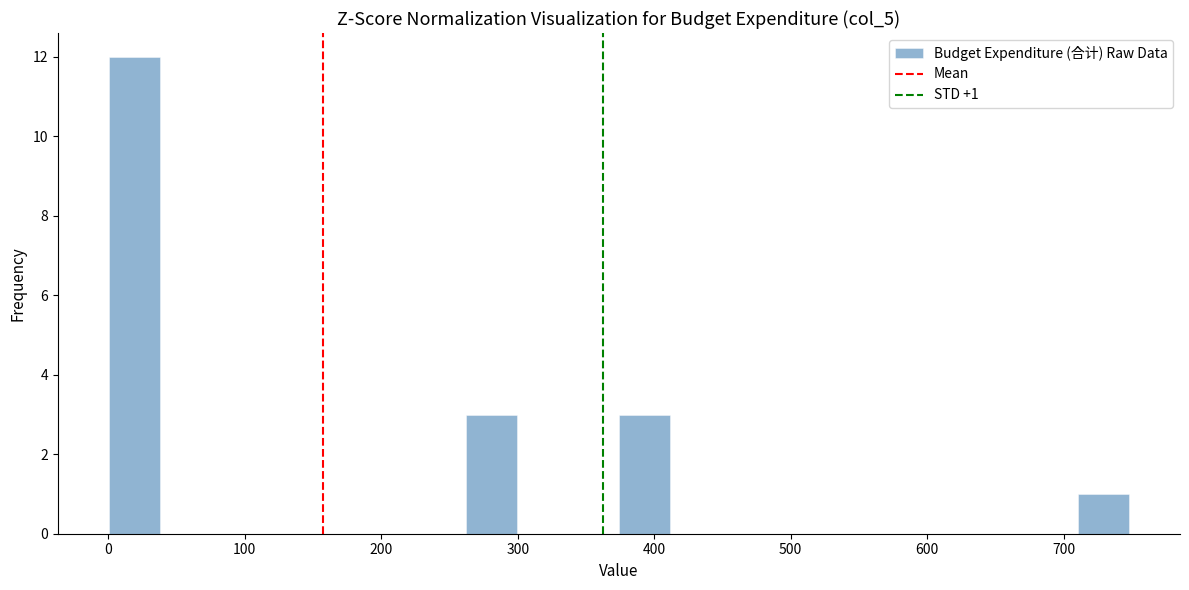

Read against the x-axis, roughly where is the centre of the tallest bar?

20